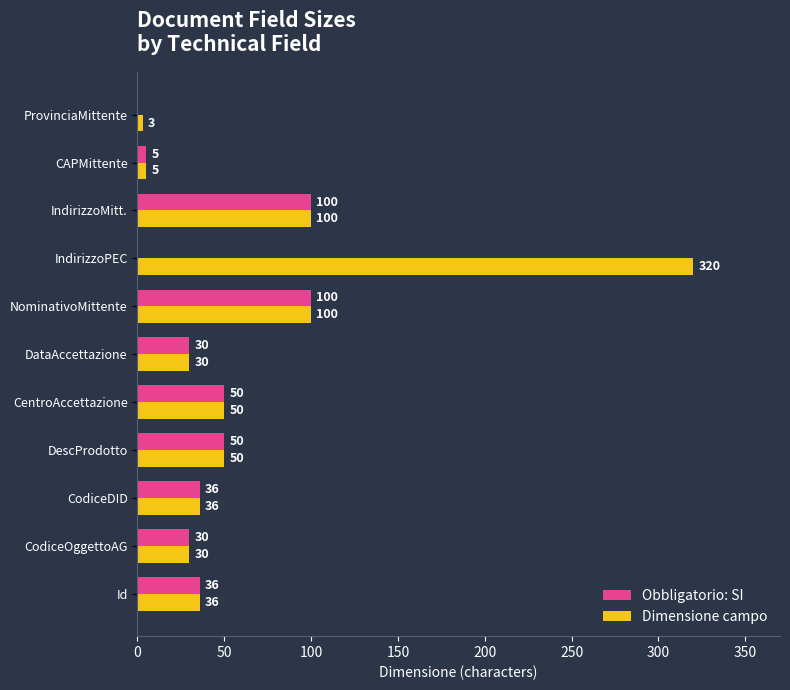

Which category has the highest value across all series?

IndirizzoPEC